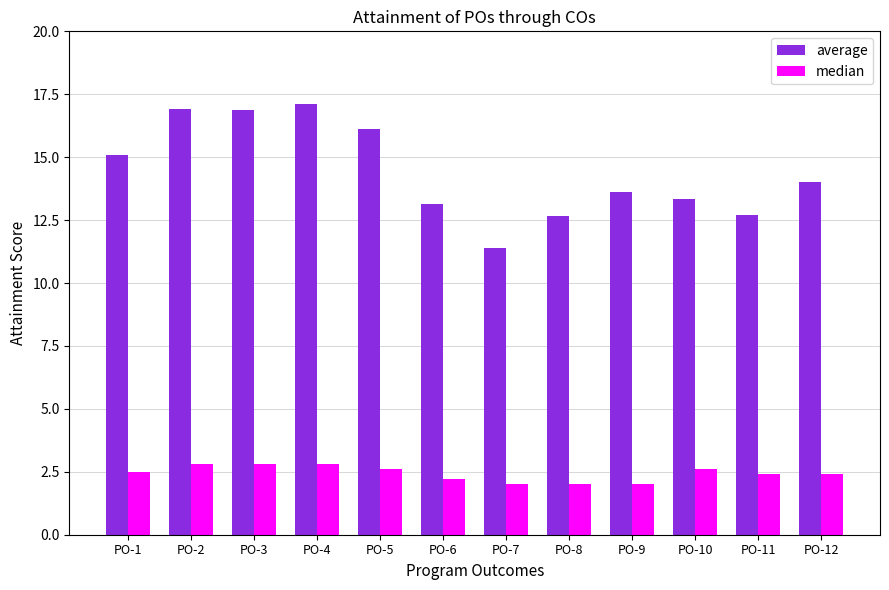

What is the maximum value shown in the chart?

17.1